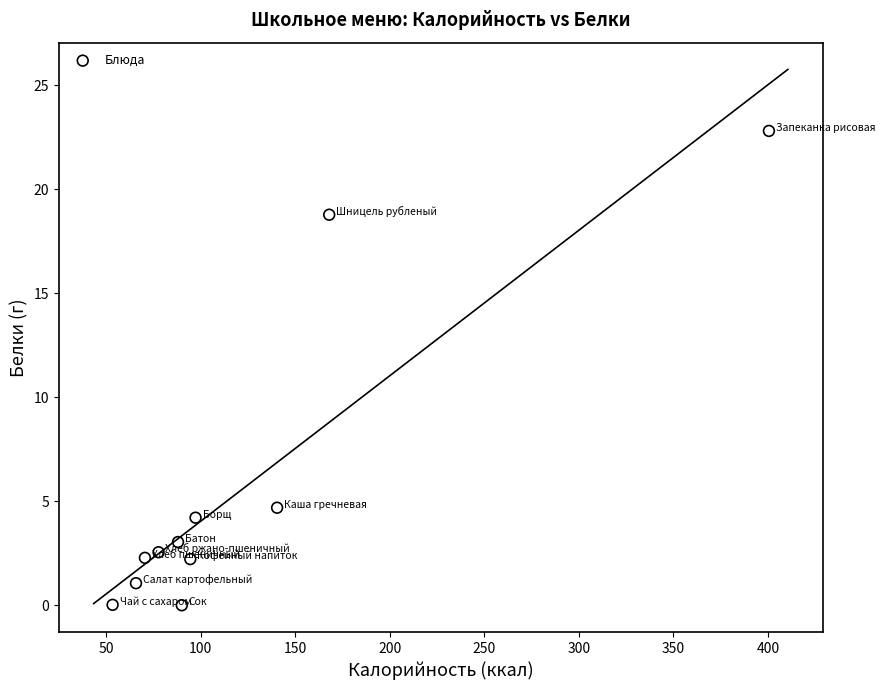

What Y value in the scatter plot is closest to 11?

4.7